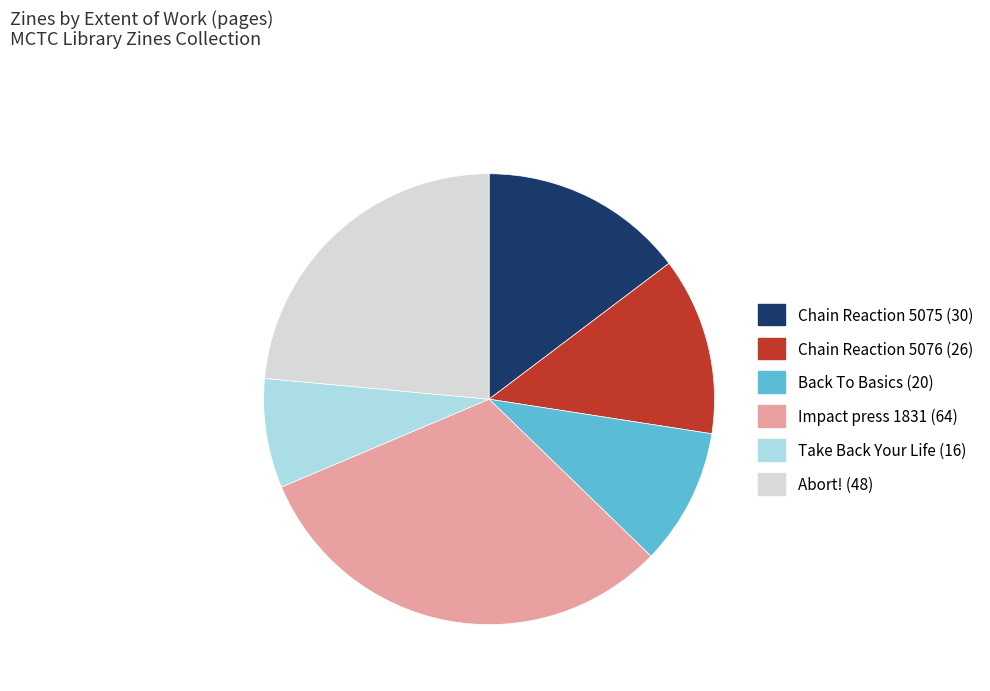

Which slice is the smallest?

Take Back Your Life (16)